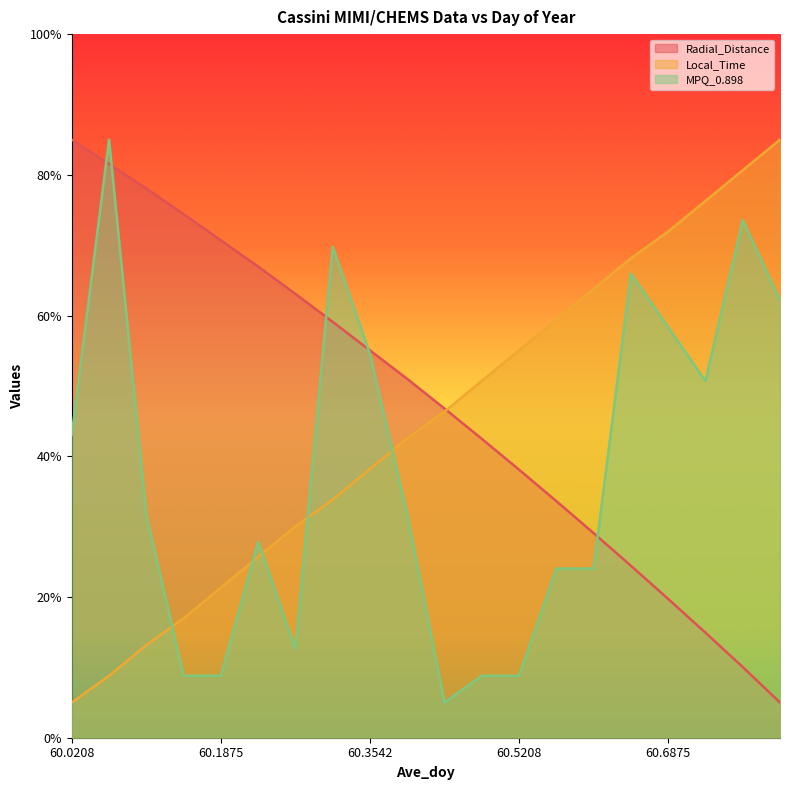

What is the total value across all series at 60.2708?

105.7